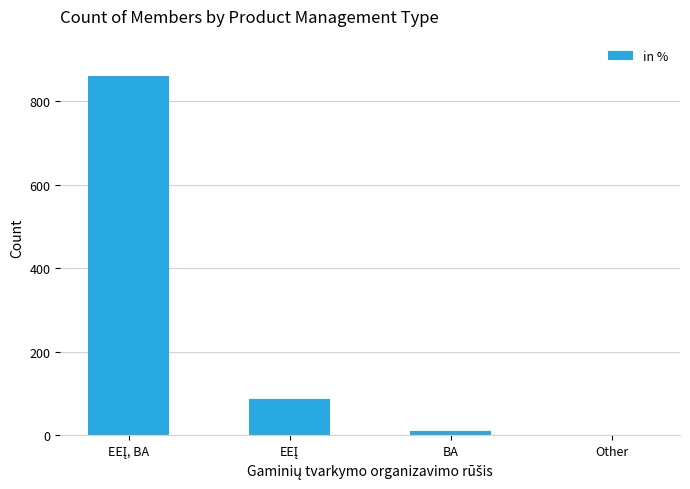

What is the maximum value shown in the chart?

861